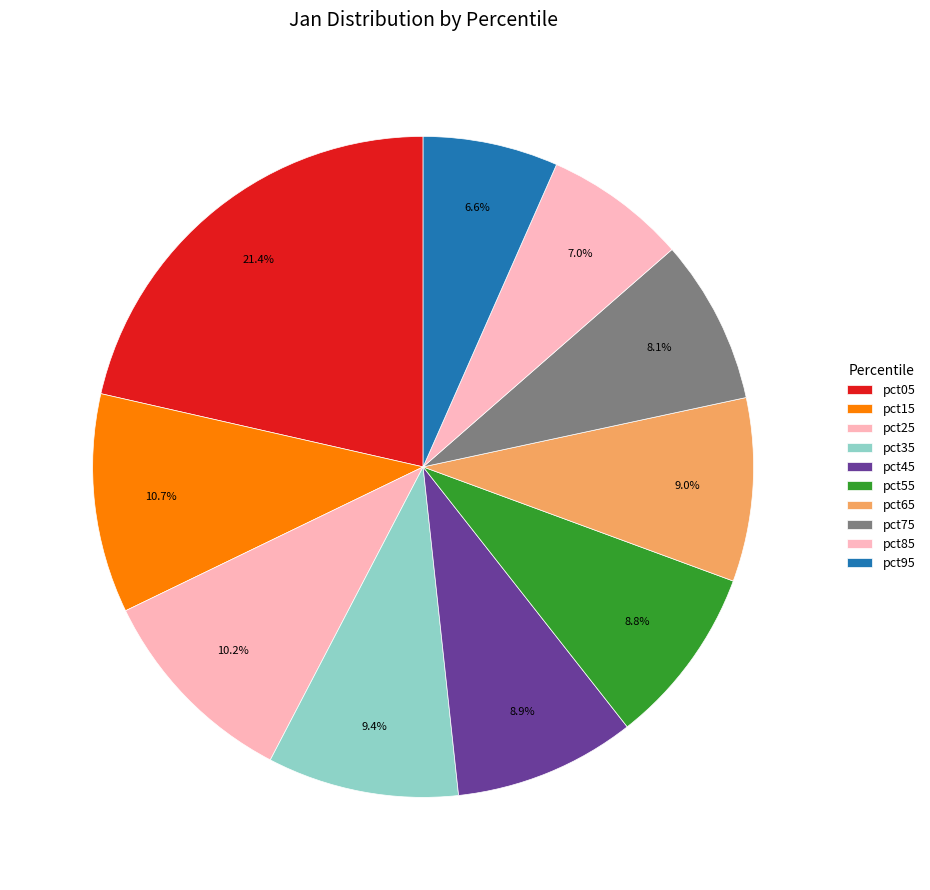

Count the number of slices in the pie.

10